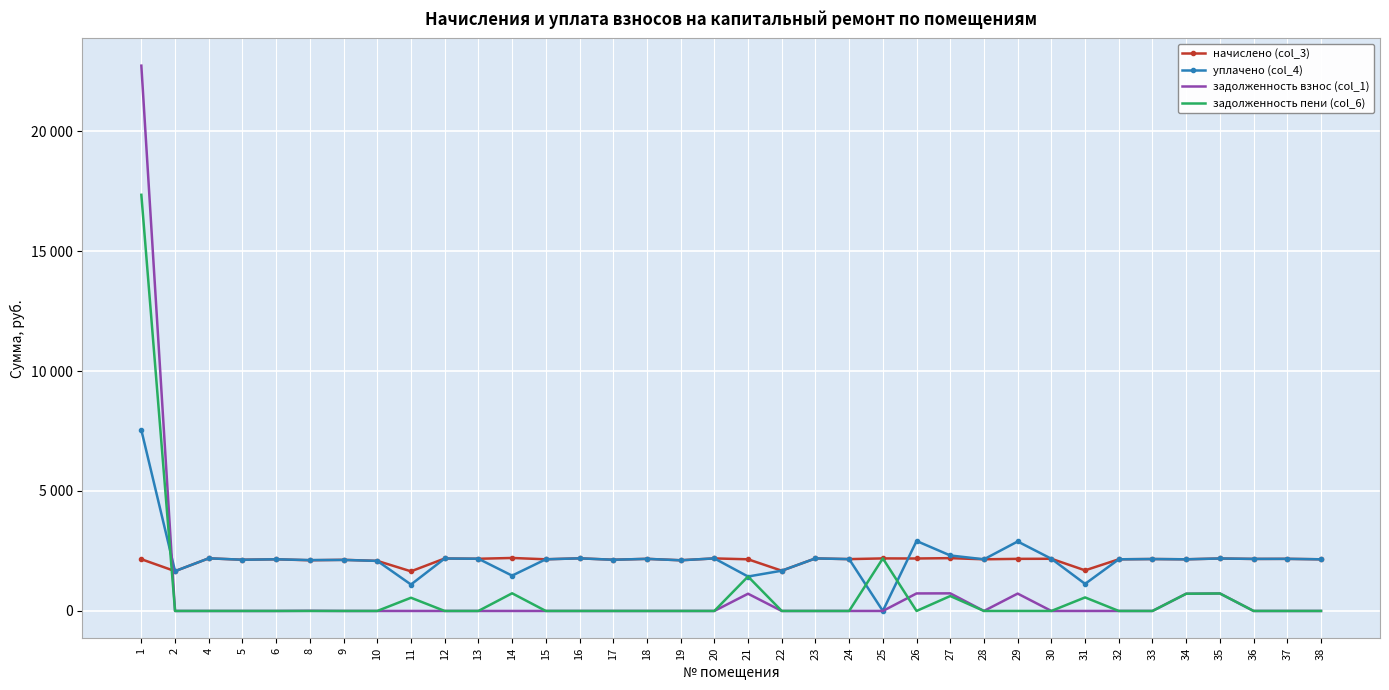

At 30, list the series in order from smallest to largest.

задолженность взнос (col_1), задолженность пени (col_6), начислено (col_3), уплачено (col_4)